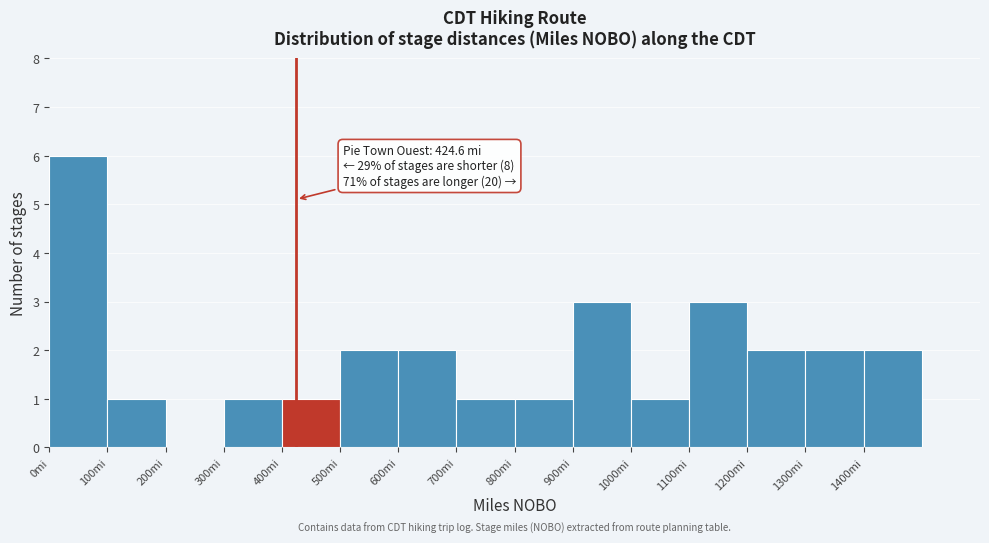

Which range on the x-axis has the tallest bar?

0 to 100